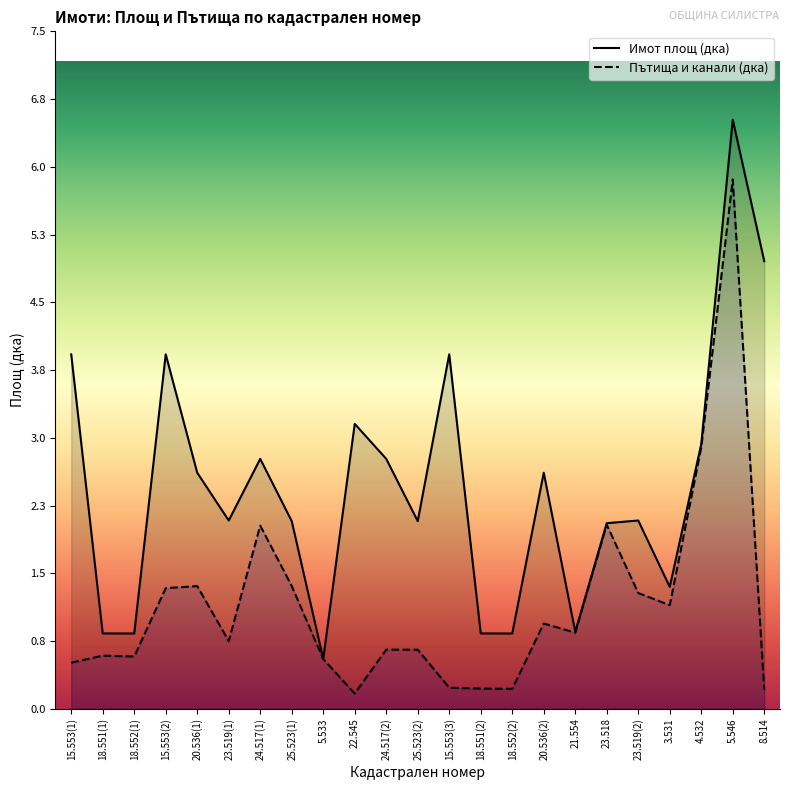

What is the sum of the Пътища и канали (дка) values at 15.553(3) and 5.546?

6.1